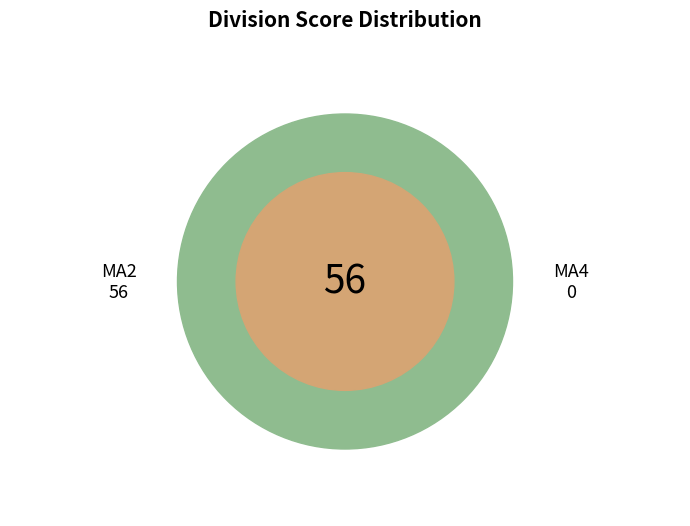

Is there a majority slice in this chart?

Yes